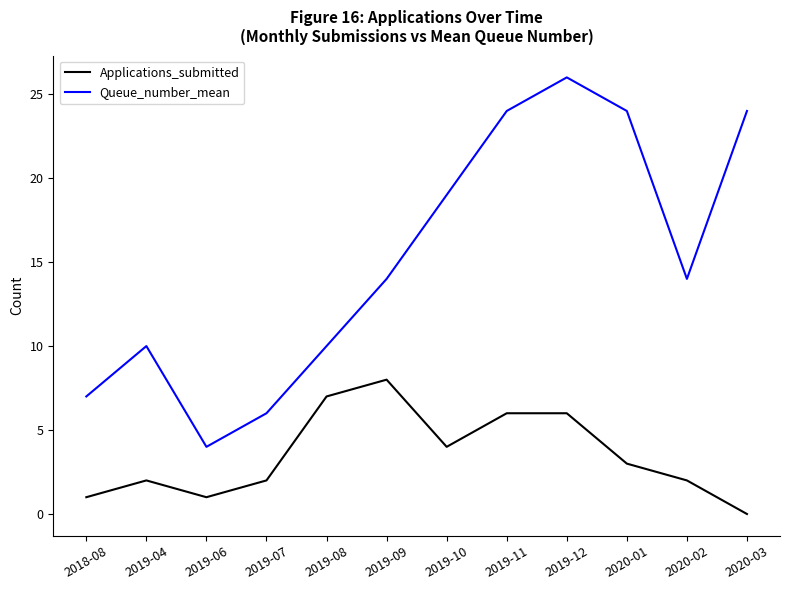

How many lines are shown in the chart?

2